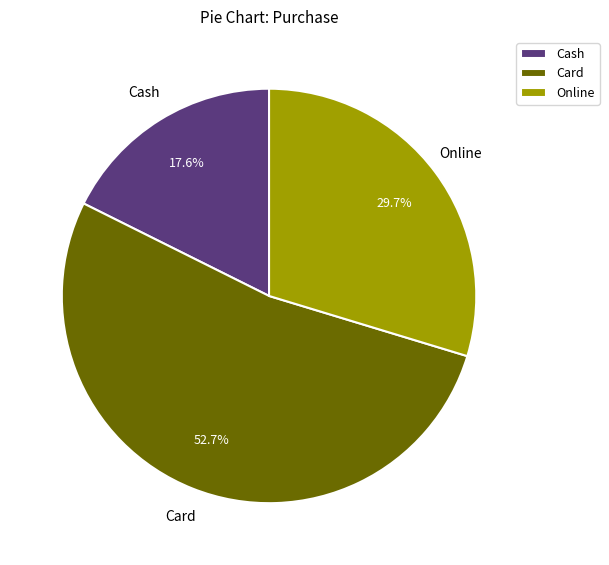

True or false: Online accounts for 30% of the total.

True